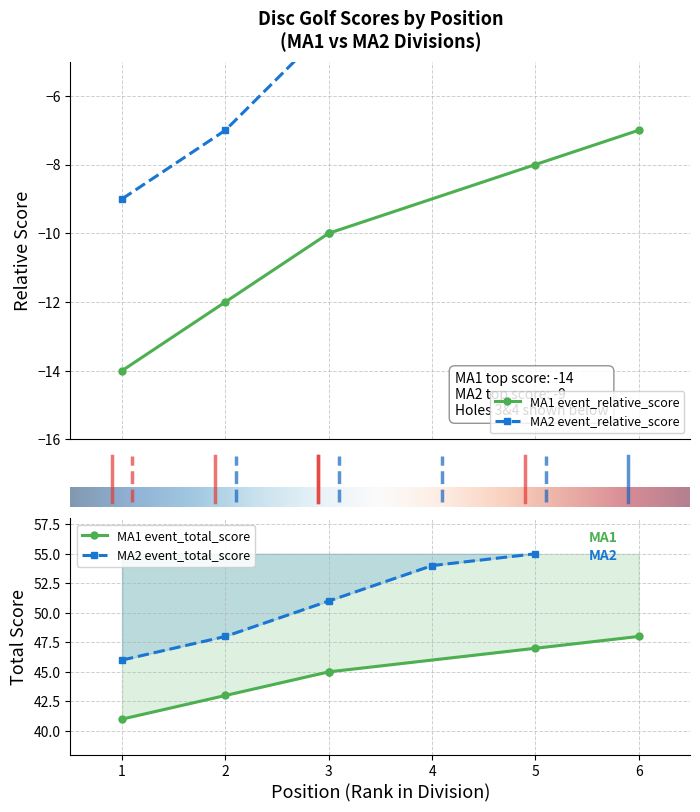

Is the value of round_relative_score at 4 greater than the value of round_total_score at 5?

No